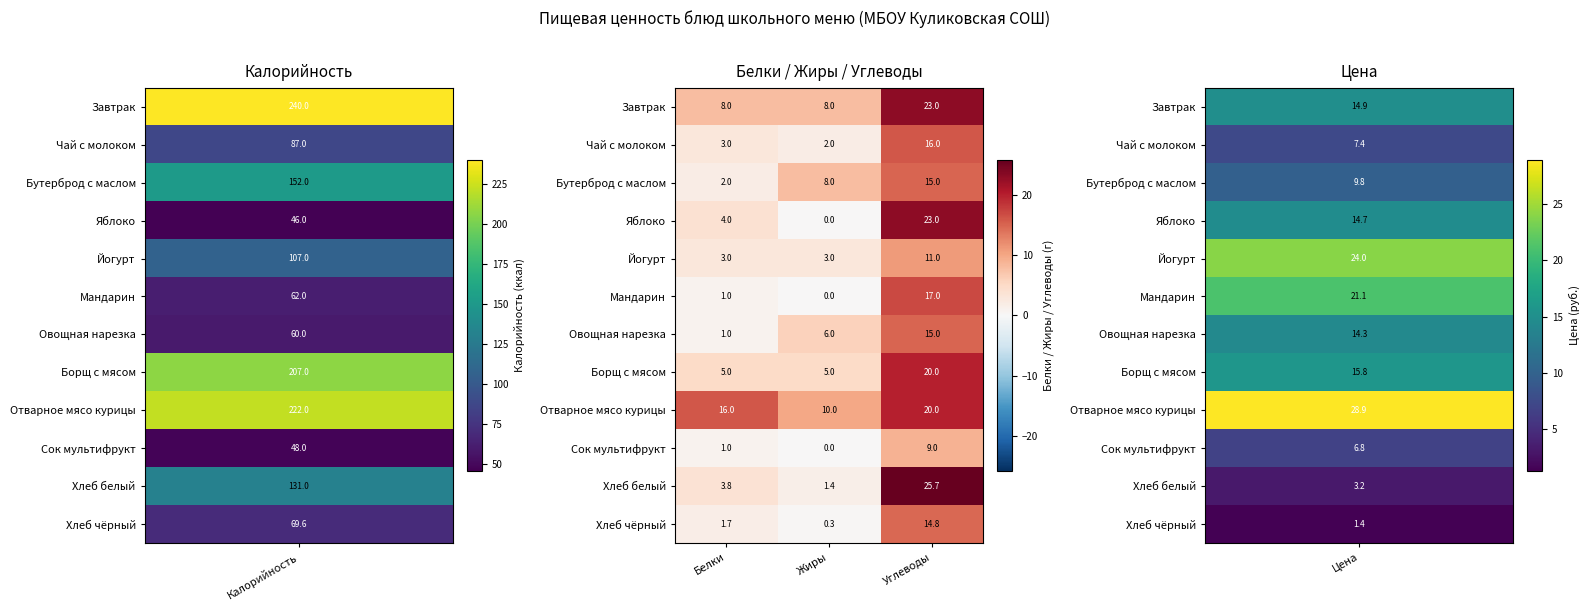

At which category does the chart reach its peak across all series?

Углеводы